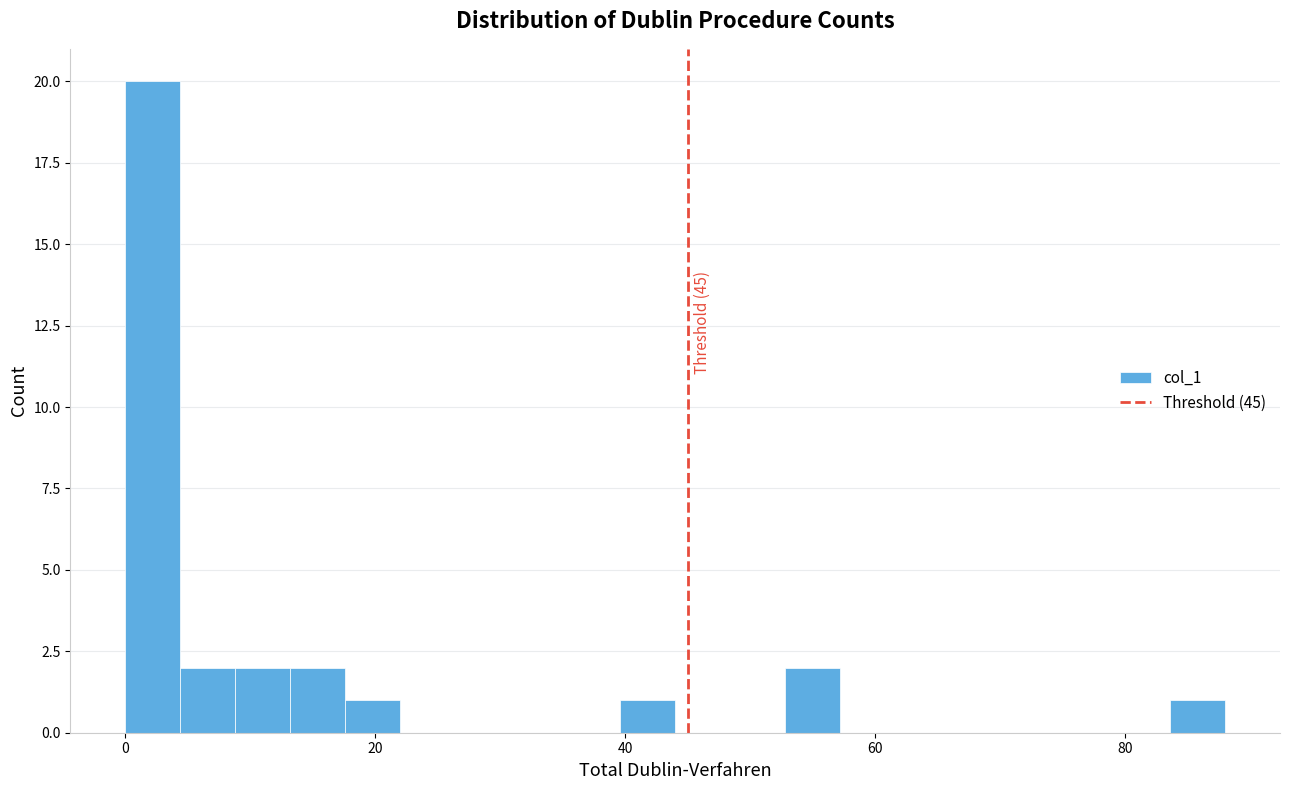

Around what value on the x-axis is the tallest bar? Give the approximate position of its centre, as read against the axis.

2